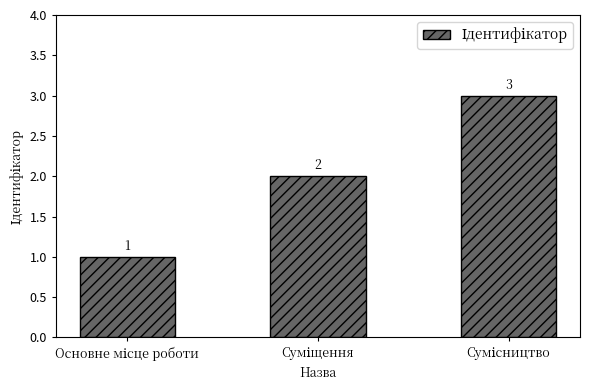

What is the sum of all values?

6